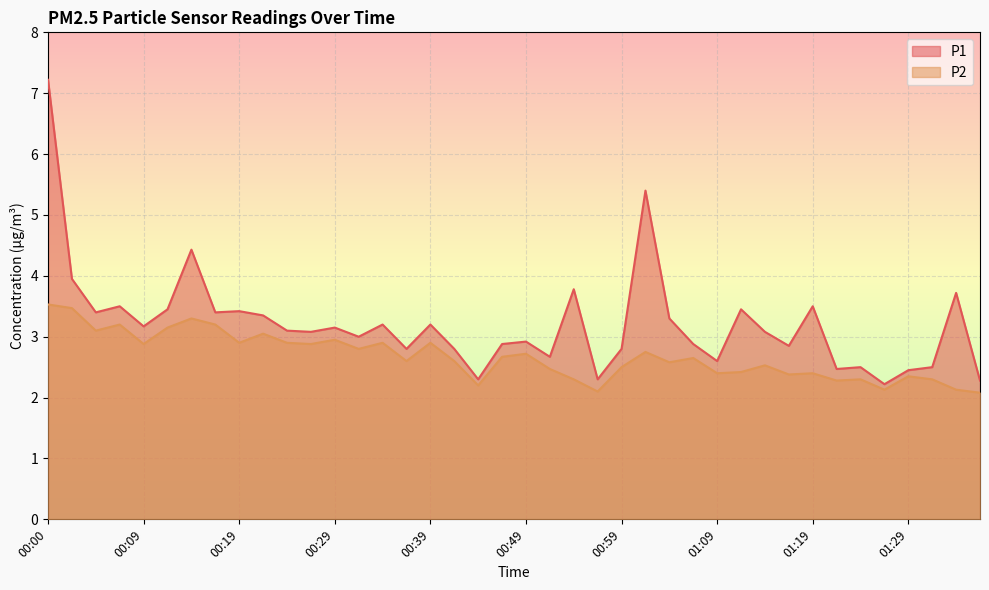

Where is the first local maximum for P2?

00:07